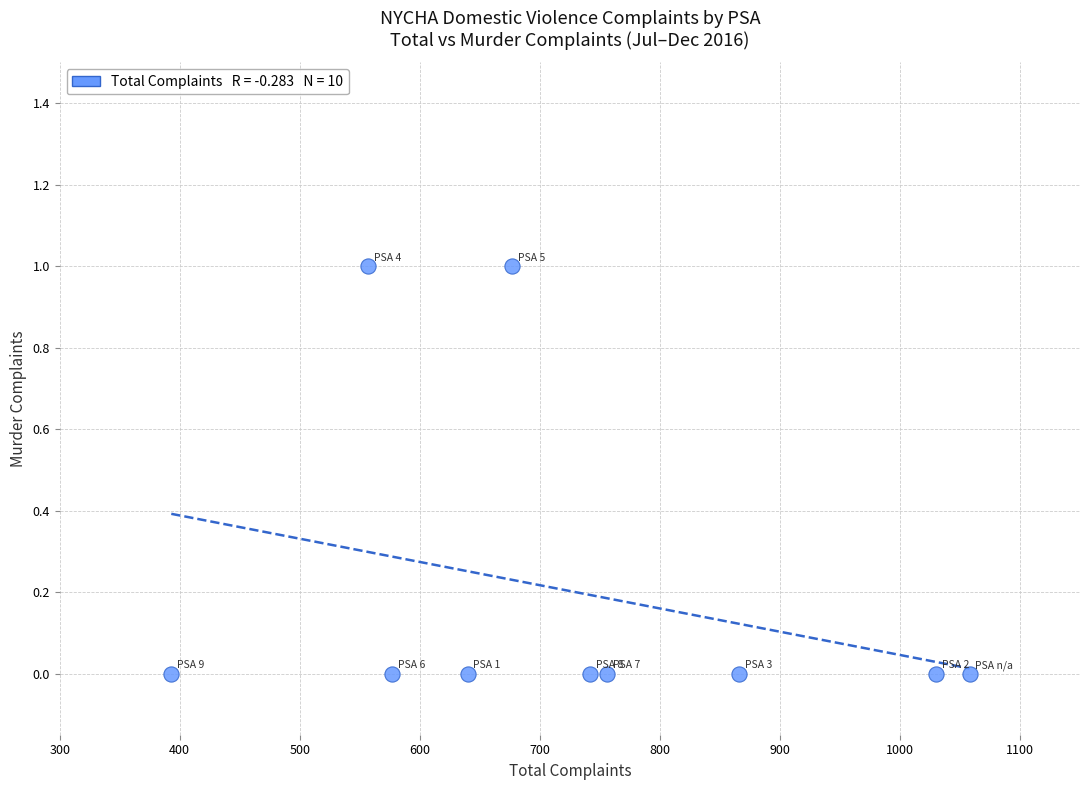

What is the average X value?

730